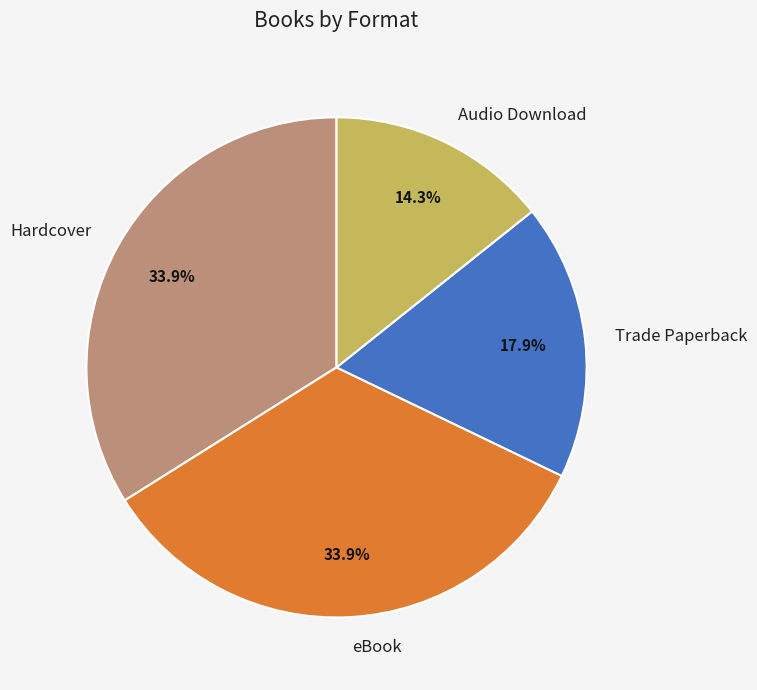

Is it true that Hardcover is 34% of the pie?

True